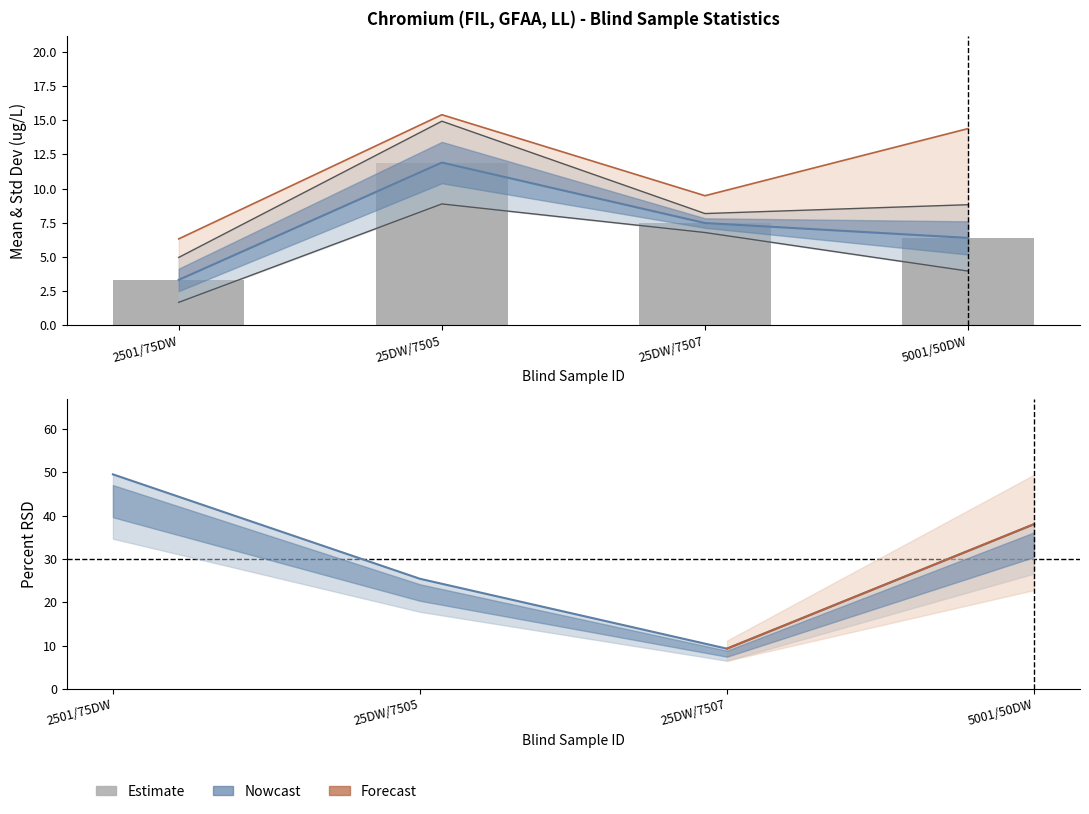

Are the bars horizontal?

No